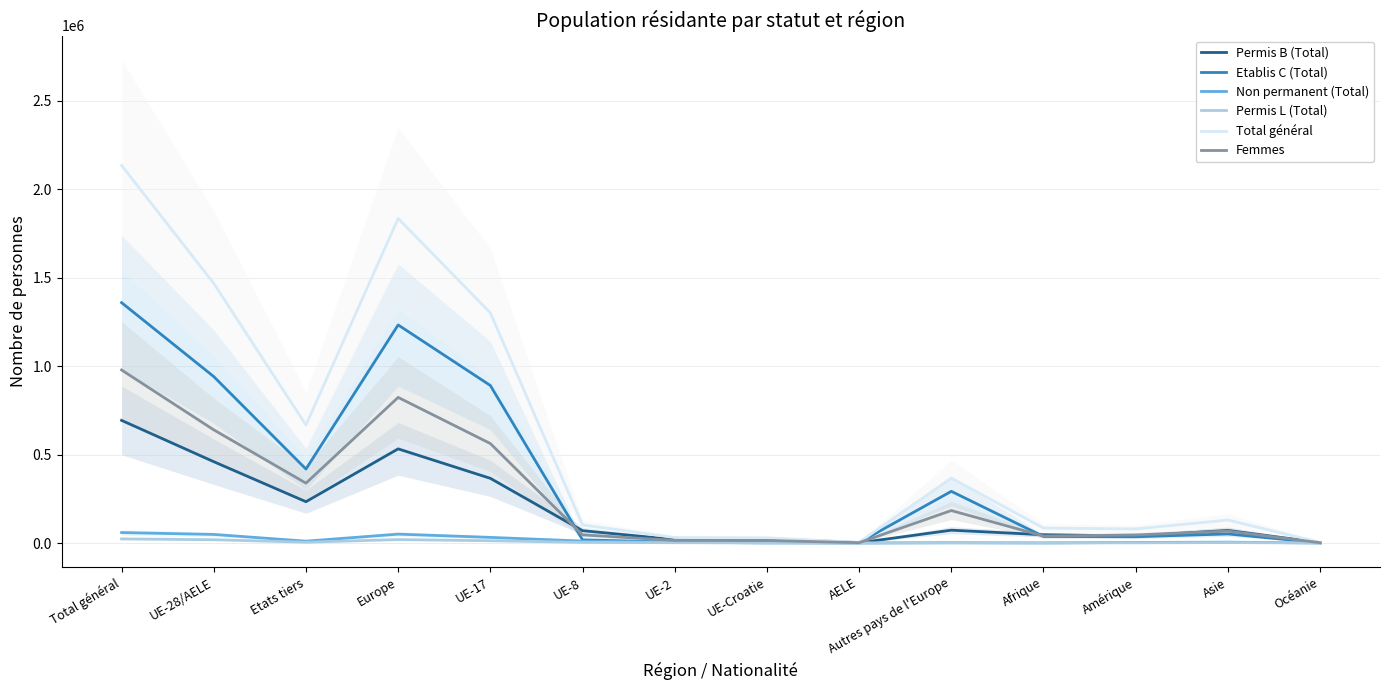

Reading right to left, what are all the values shown in this chart?

Permis B (Total): Océanie=2281	Asie=71275	Amérique=39660	Afrique=46770	Autres pays de l'Europe=72559	AELE=1363	UE-Croatie=3245	UE-2=19646	UE-8=69755	UE-17=365736	Europe=532304	Etats tiers=233573	UE-28/AELE=459745	Total général=693318
Etablis C (Total): Océanie=1278	Asie=51326	Amérique=35596	Afrique=37112	Autres pays de l'Europe=292104	AELE=2650	UE-Croatie=25023	UE-2=4560	UE-8=17982	UE-17=890579	Europe=1232898	Etats tiers=418064	UE-28/AELE=940794	Total général=1358858
Non permanent (Total): Océanie=214	Asie=4839	Amérique=3273	Afrique=527	Autres pays de l'Europe=1722	AELE=93	UE-Croatie=559	UE-2=5032	UE-8=10943	UE-17=31886	Europe=50235	Etats tiers=10582	UE-28/AELE=48513	Total général=59095
Permis L (Total): Océanie=84	Asie=2550	Amérique=1036	Afrique=214	Autres pays de l'Europe=750	AELE=29	UE-Croatie=293	UE-2=1791	UE-8=3585	UE-17=12928	Europe=19376	Etats tiers=4635	UE-28/AELE=18626	Total général=23261
Total général: Océanie=3857	Asie=129990	Amérique=79565	Afrique=84623	Autres pays de l'Europe=367135	AELE=4135	UE-Croatie=29120	UE-2=31029	UE-8=102265	UE-17=1301129	Europe=1834813	Etats tiers=666854	UE-28/AELE=1467678	Total général=2134532
Femmes: Océanie=1768	Asie=67544	Amérique=45627	Afrique=39327	Autres pays de l'Europe=183521	AELE=1933	UE-Croatie=14325	UE-2=14910	UE-8=46056	UE-17=562516	Europe=823261	Etats tiers=338471	UE-28/AELE=639740	Total général=978211